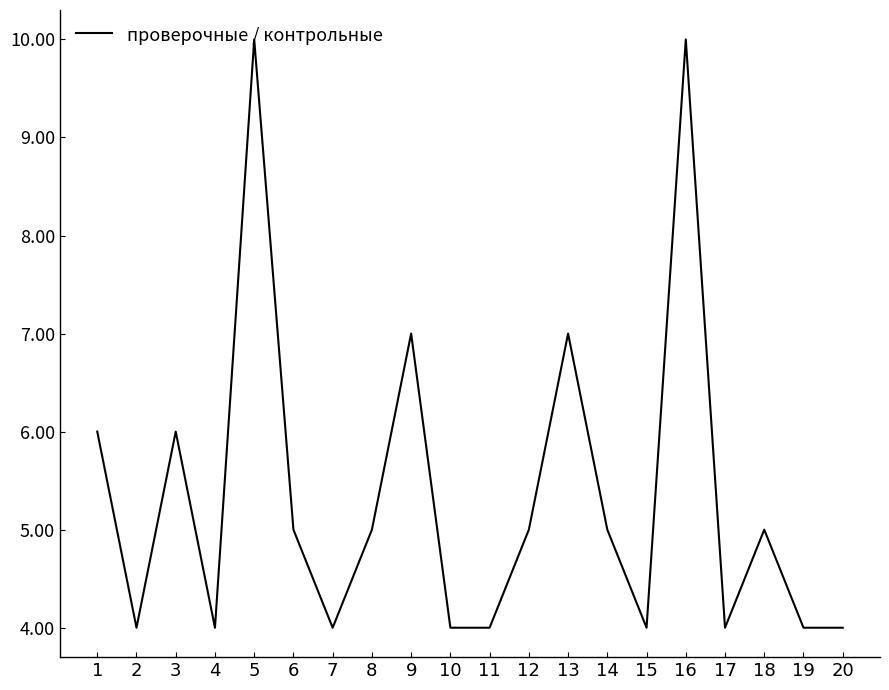

Is it true that the value at 13 is 7?

True